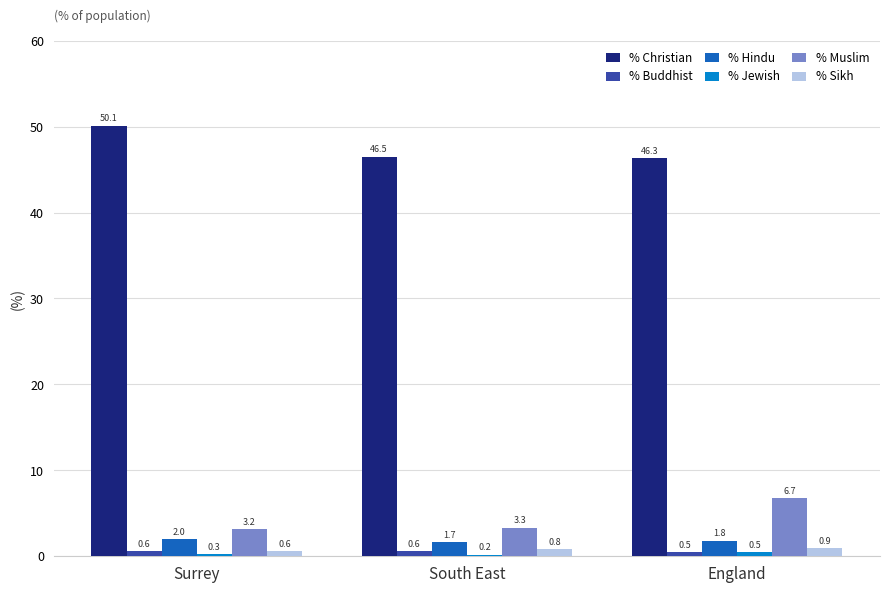

What is the label of the 3rd bar from the left?

England